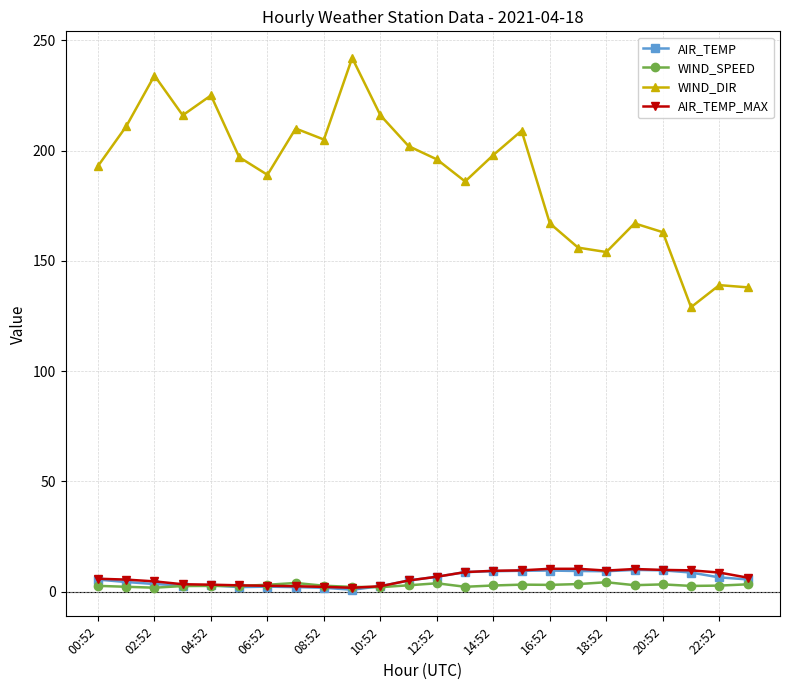

What is the value of the AIR_TEMP_MAX point at the 5th from the left?

3.2